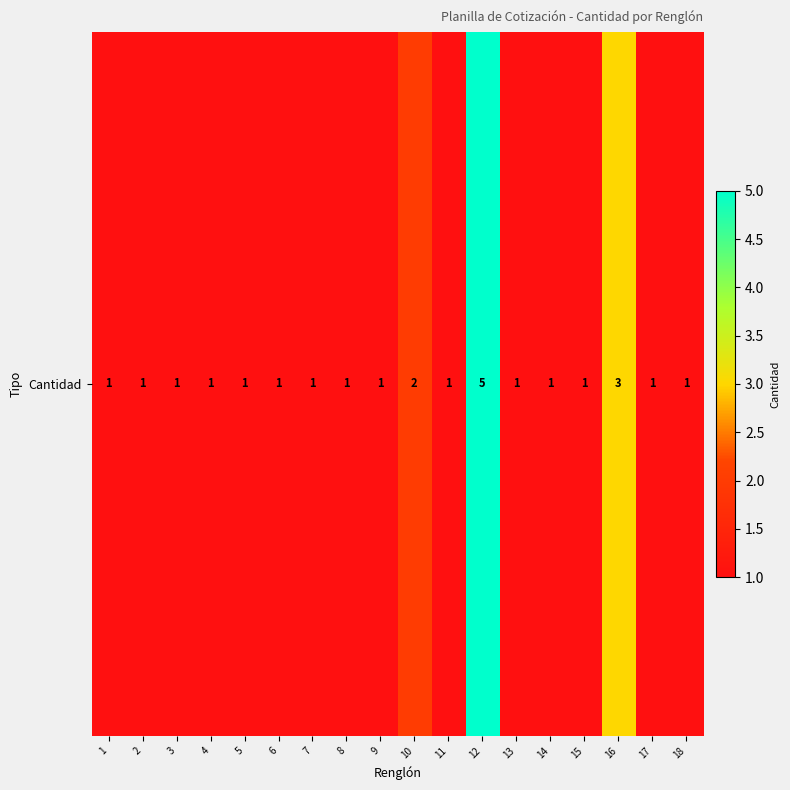

Reading right to left, transcribe all the data shown in this chart.

1	1	3	1	1	1	5	1	2	1	1	1	1	1	1	1	1	1